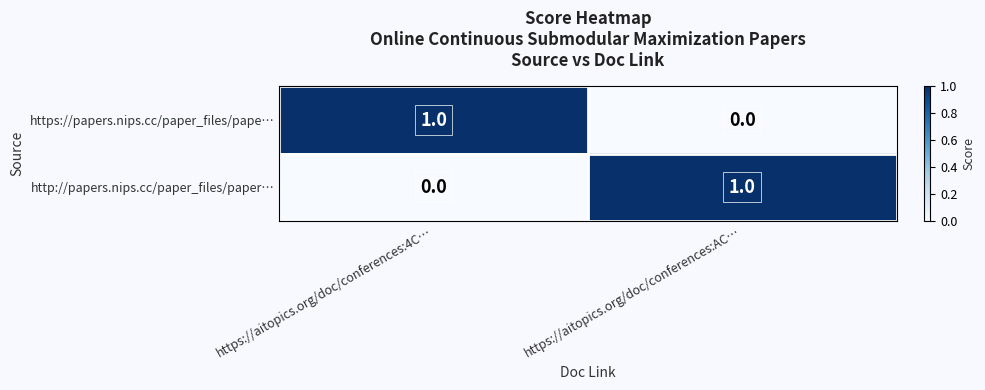

Rank the series at https://aitopics.org/doc/conferences:AC… from highest to lowest value.

http://papers.nips.cc/paper_files/paper…, https://papers.nips.cc/paper_files/pape…